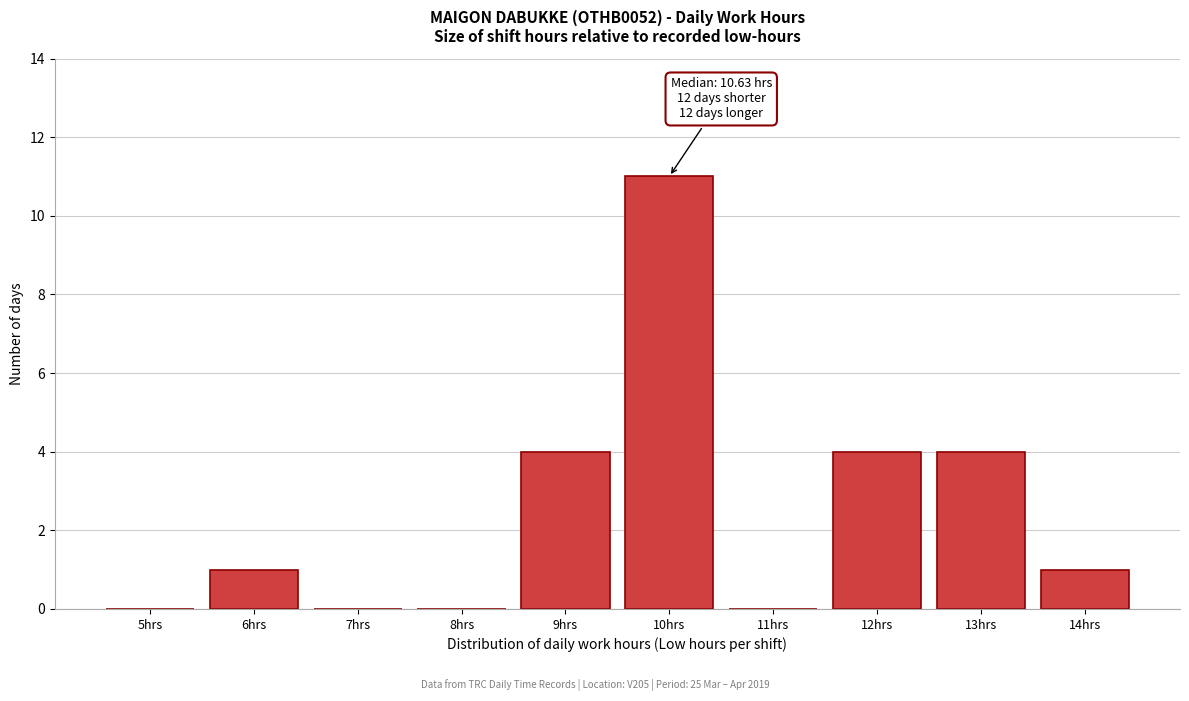

Reading right to left, what are all the values shown in this chart?

14hrs=1	13hrs=4	12hrs=4	11hrs=0	10hrs=11	9hrs=4	8hrs=0	7hrs=0	6hrs=1	5hrs=0